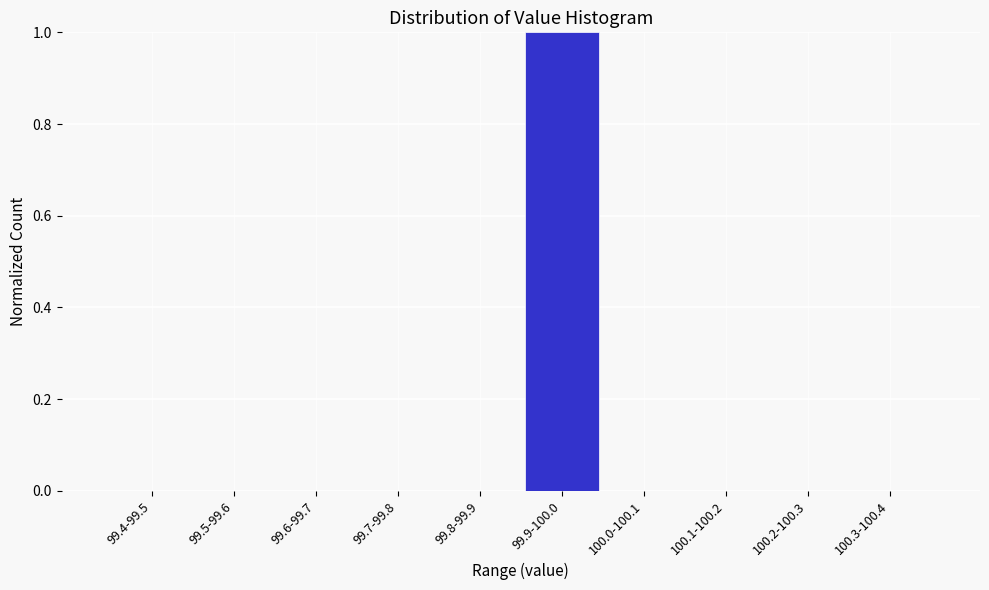

Reading right to left, what are all the values shown in this chart?

100.3-100.4=0	100.2-100.3=0	100.1-100.2=0	100.0-100.1=0	99.9-100.0=1	99.8-99.9=0	99.7-99.8=0	99.6-99.7=0	99.5-99.6=0	99.4-99.5=0